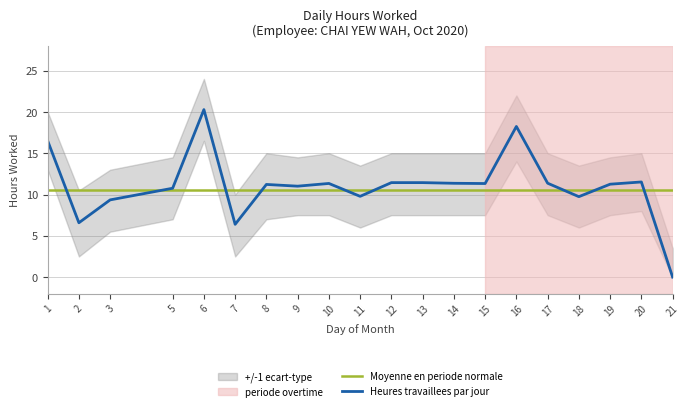

What is the value of the Moyenne en periode normale point at the 13th from the left?

10.5